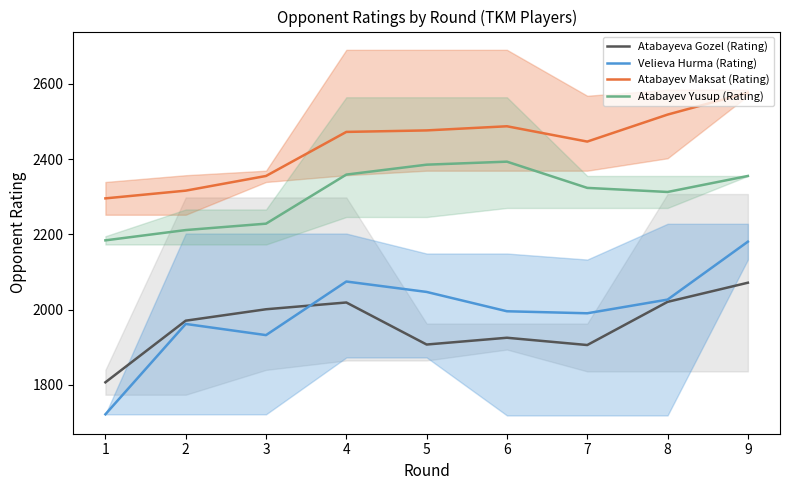

At which category is the sum across all series the highest?

9